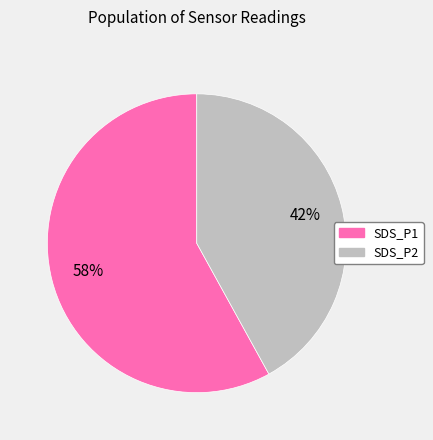

Approximately how many times larger is the value at SDS_P2 compared to SDS_P1?

0.7